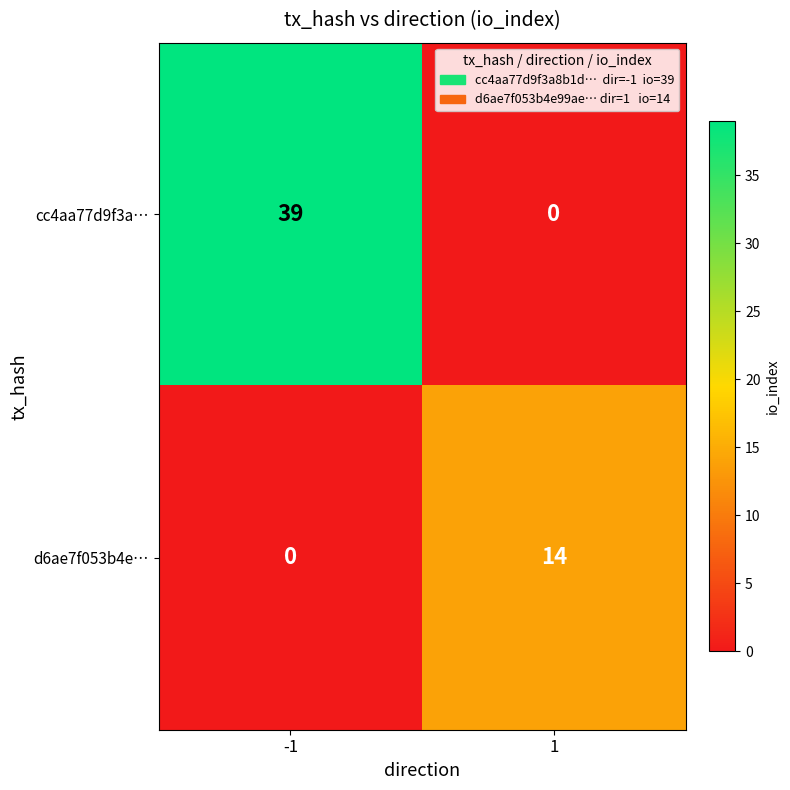

At -1, list the series in order from smallest to largest.

d6ae7f053b4e…, cc4aa77d9f3a…